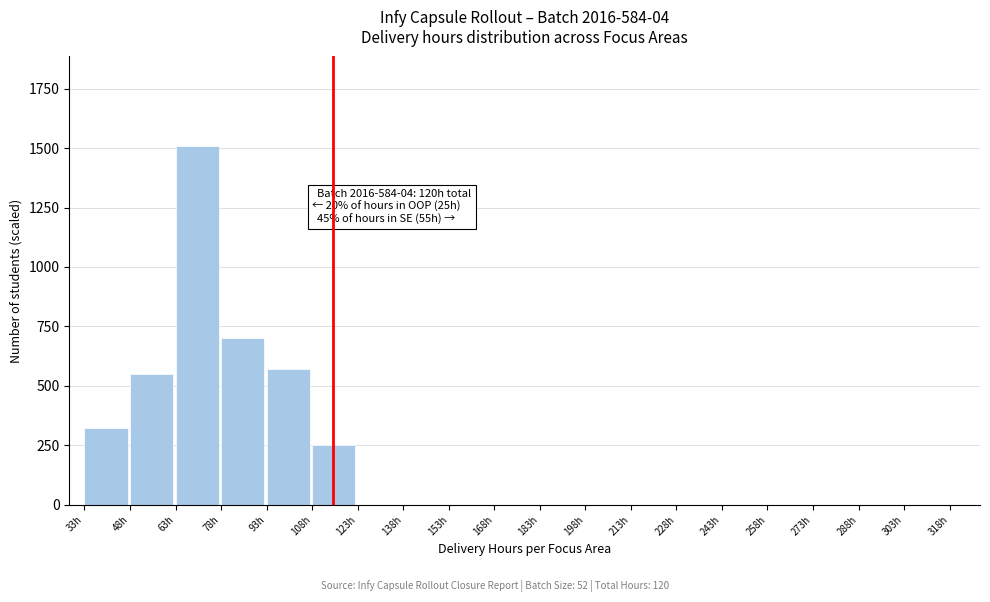

Reading right to left, list all the values displayed in this chart.

318h=0	303h=0	288h=0	273h=0	258h=0	243h=0	228h=0	213h=0	198h=0	183h=0	168h=0	153h=0	138h=0	123h=0	108h=250	93h=572	78h=702	63h=1508	48h=552	33h=325